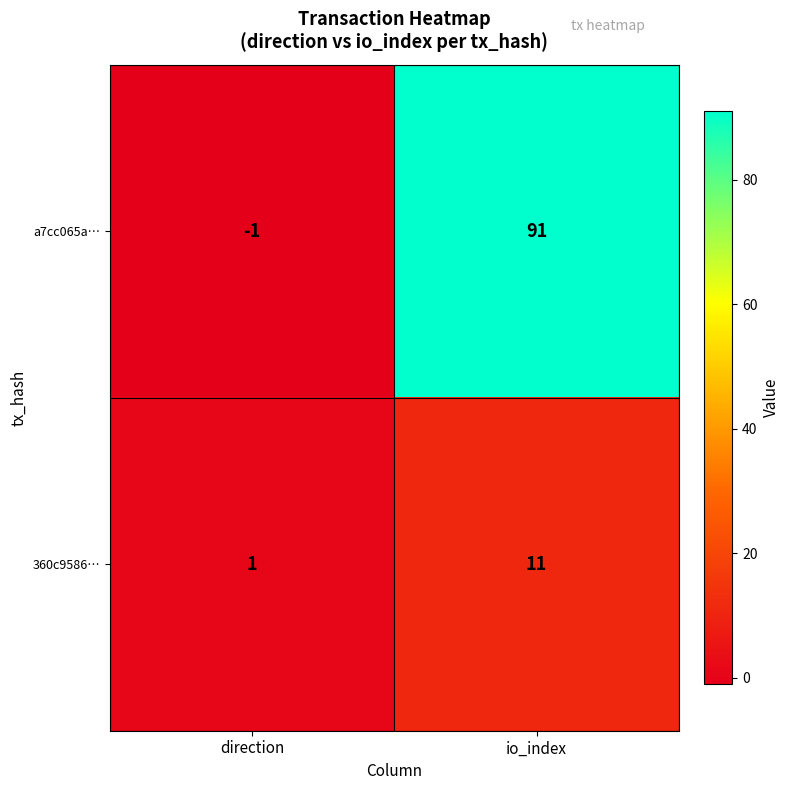

The a7cc065a… series shows -1 at direction. True or false?

True